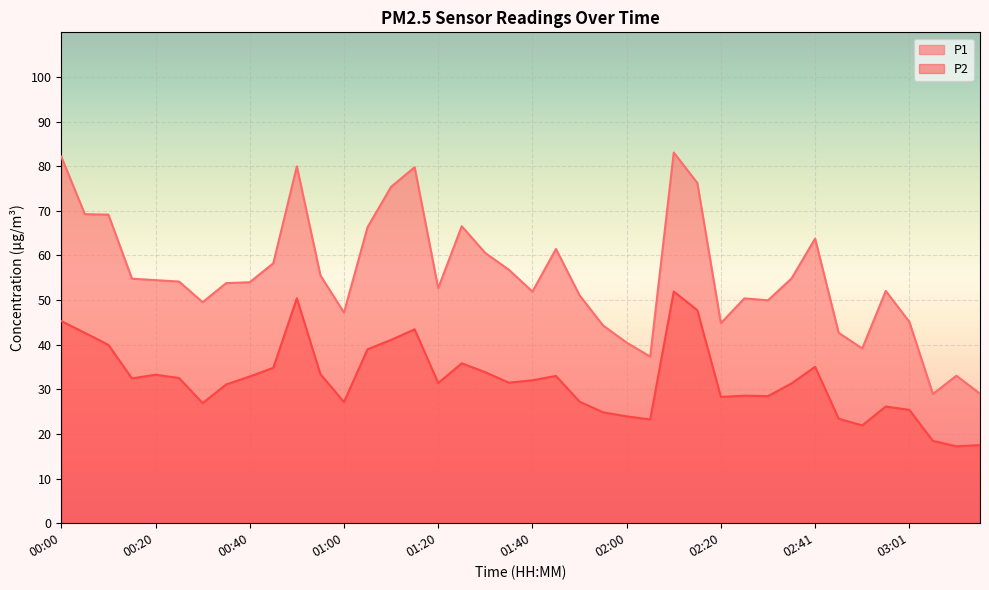

At which label does P2 reach its minimum?

03:11